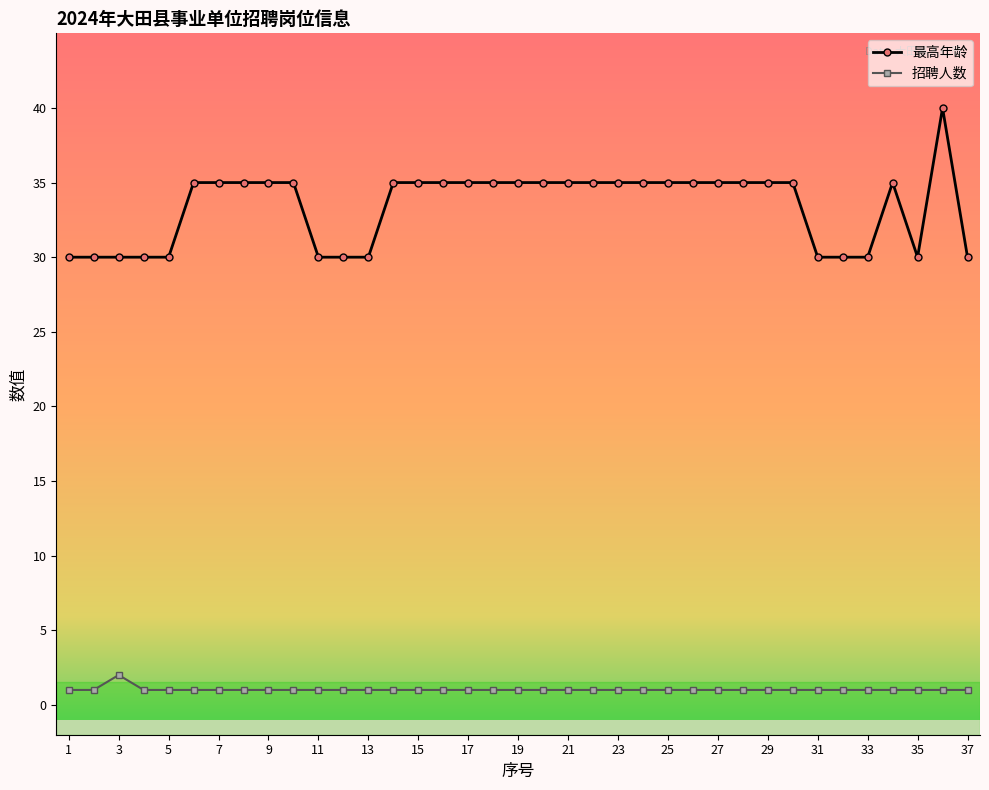

What is the greatest value displayed?

40